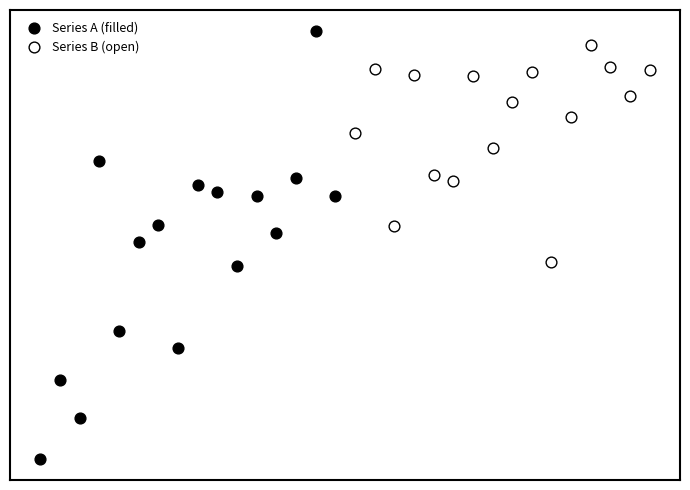

Which series reaches the maximum Y coordinate?

Series A (filled)